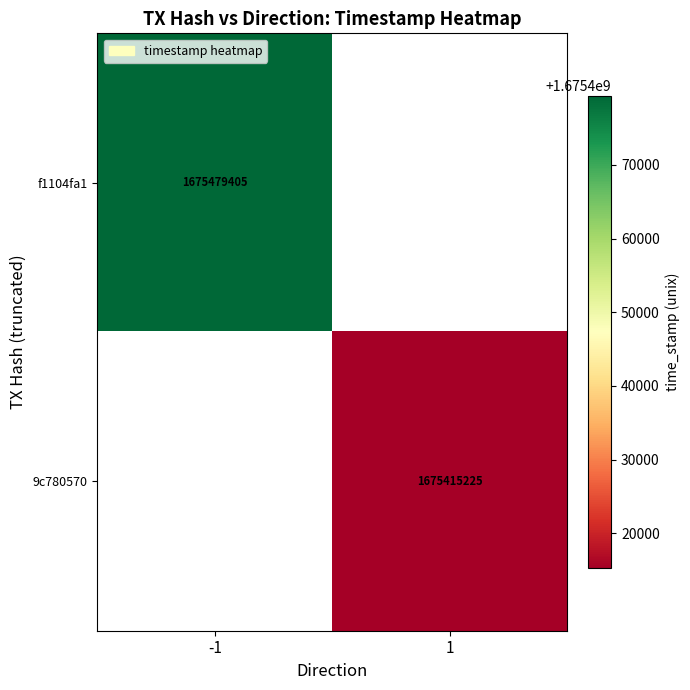

What is the minimum value shown in the chart?

1675415225.0